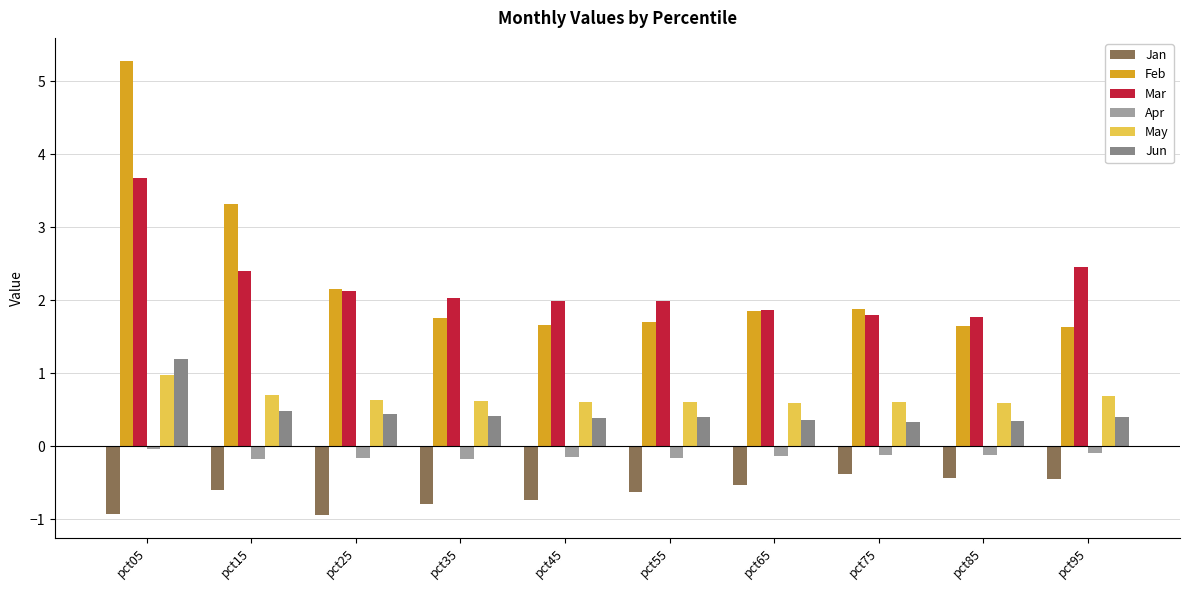

What is the difference between the second highest and minimum values in the Feb series?

1.7